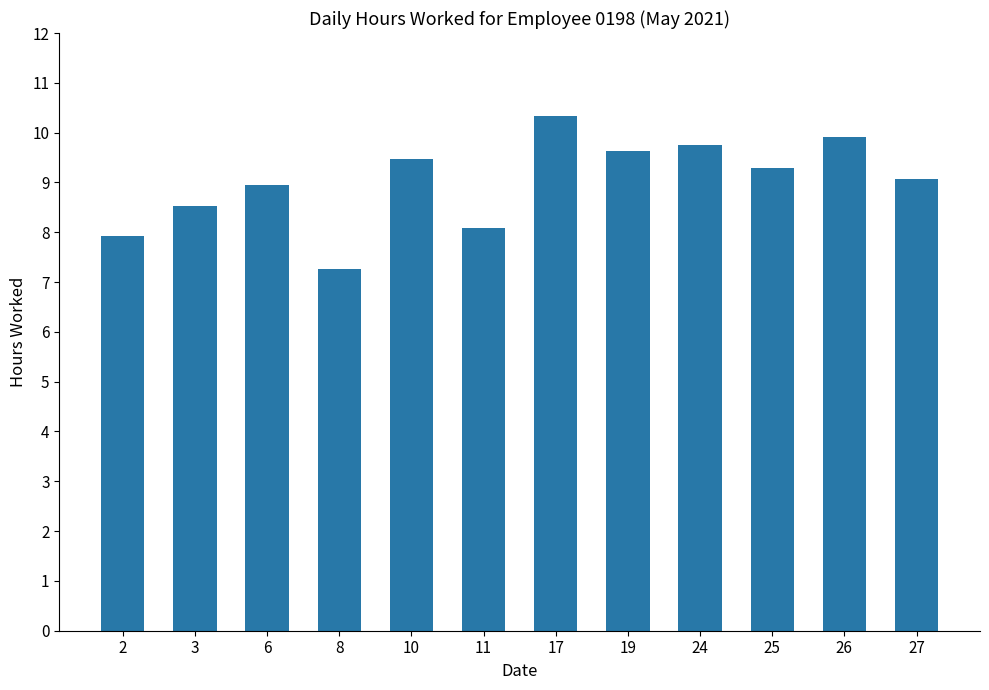

Approximately how many times larger is the value at 6 compared to 19?

0.9